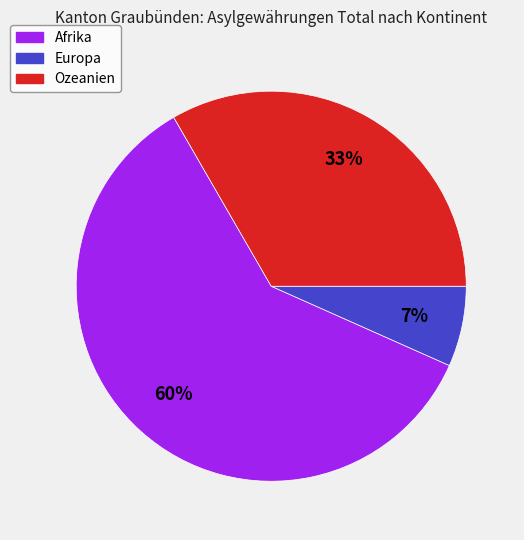

Does any single category account for the majority?

Yes